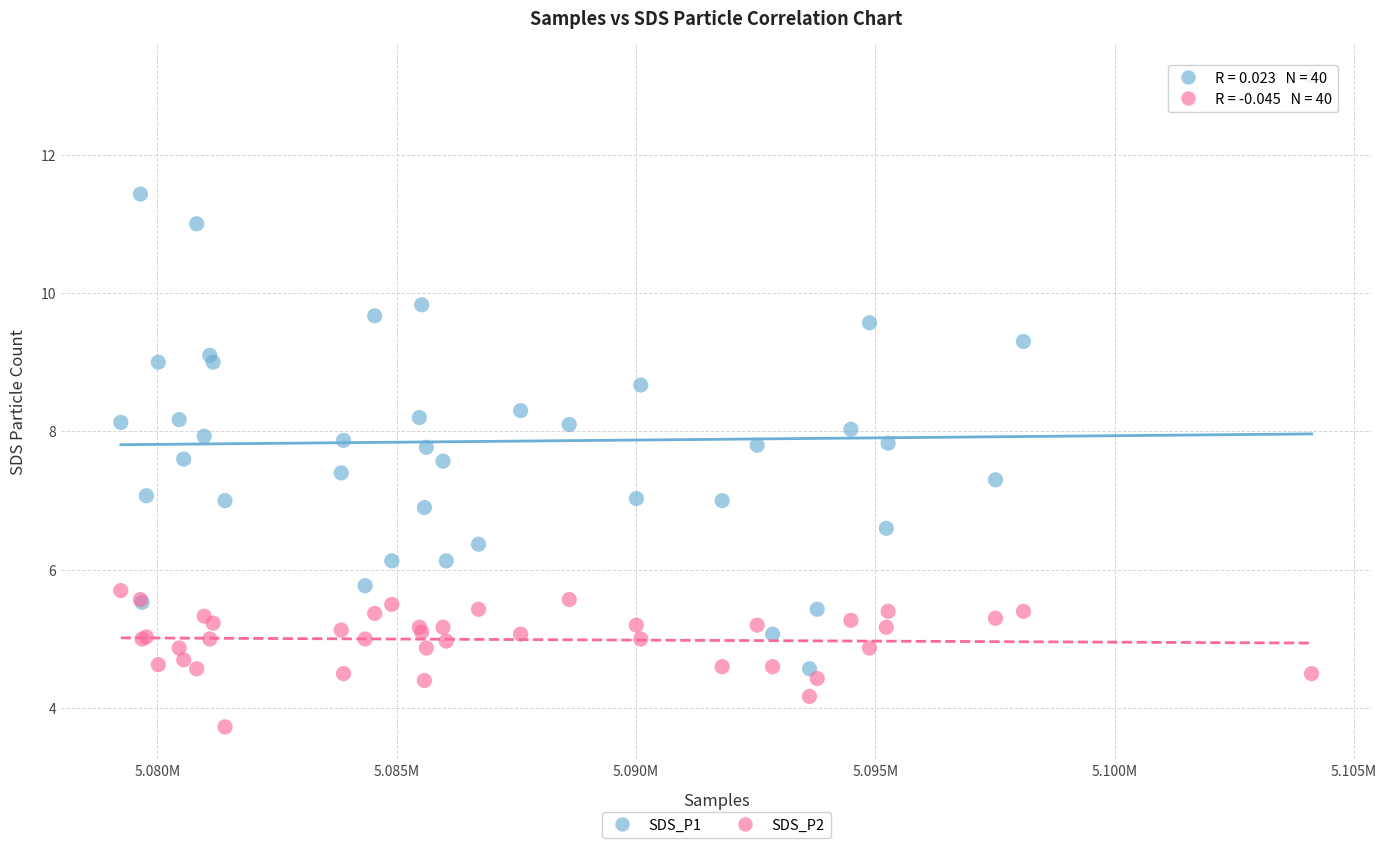

Which series contains the lowest Y value?

SDS_P2